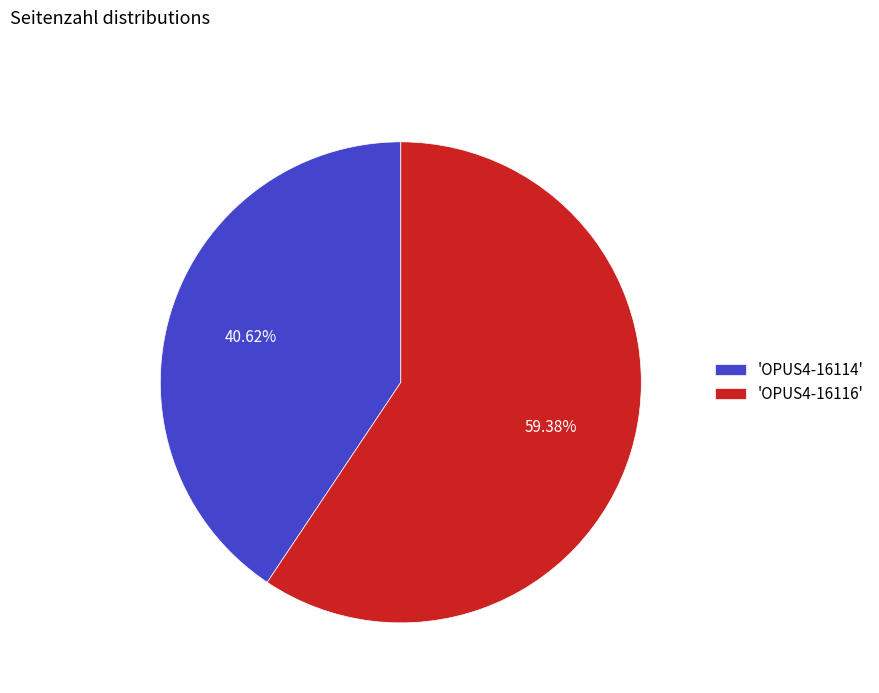

Approximately how many times larger is the value at 'OPUS4-16114' compared to 'OPUS4-16116'?

0.7